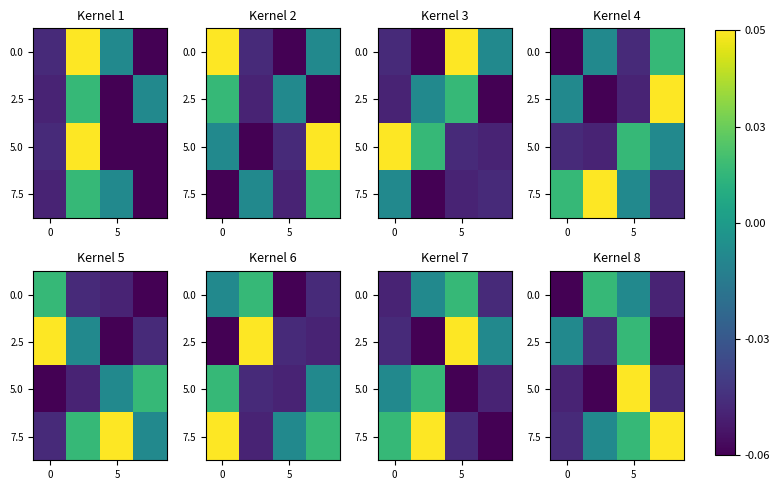

How many positive values does the 5.0 series have?

1